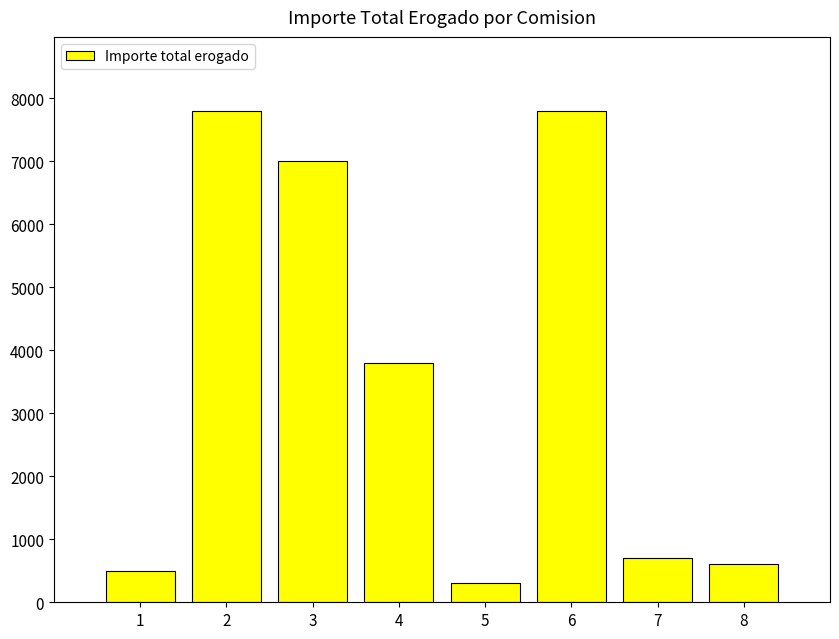

Between 7 and 3, which is larger?

3